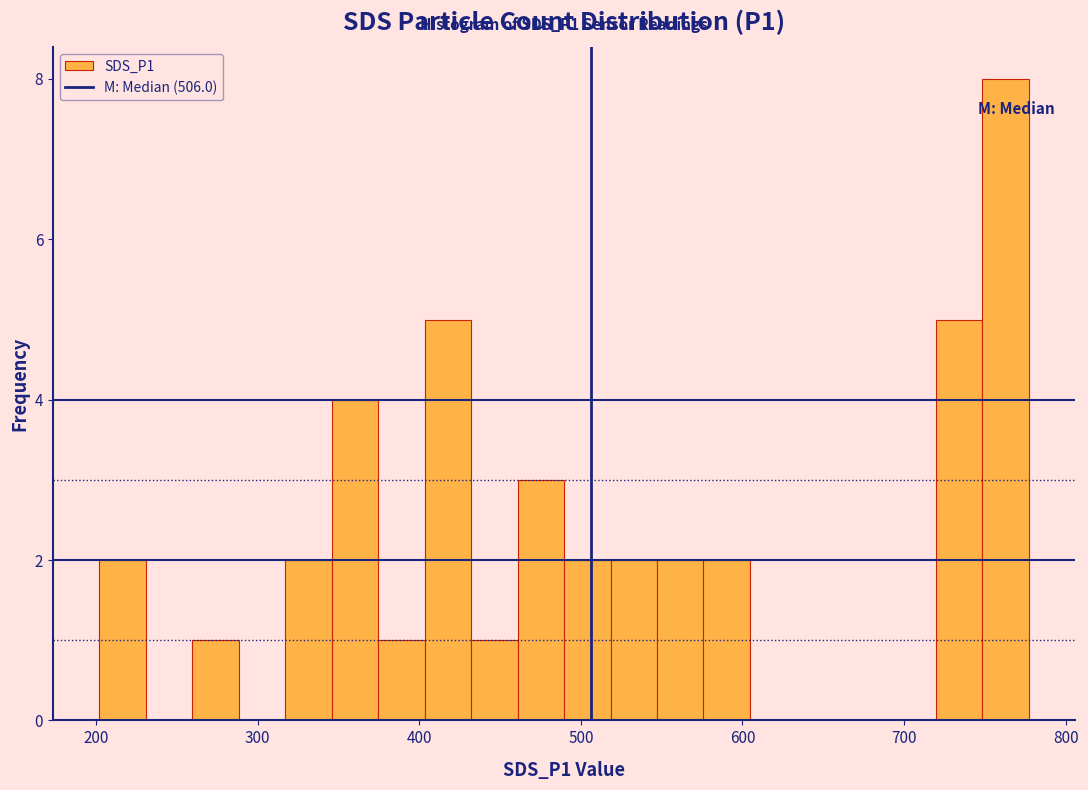

Around what value on the x-axis is the tallest bar? Give the approximate position of its centre, as read against the axis.

760